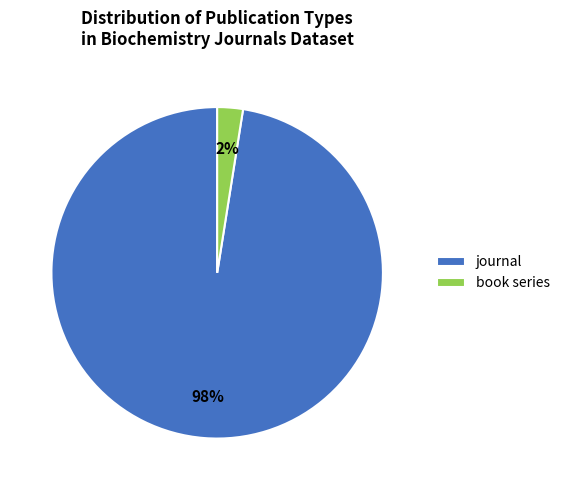

Does journal represent more than half of the total?

Yes